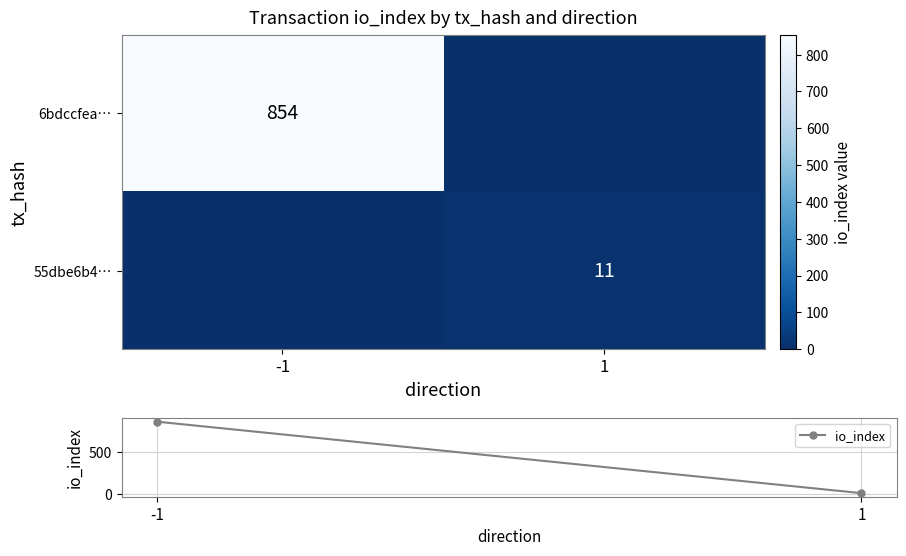

True or false: 55dbe6b4… has a value of 6 at 1.

False